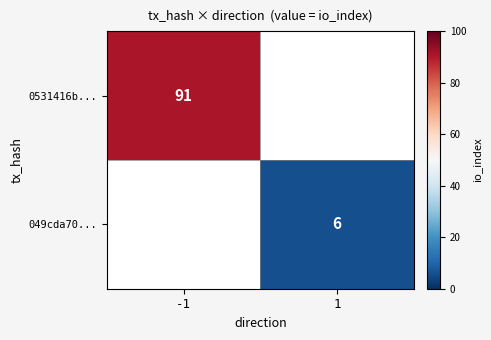

The 049cda70... series shows 6 at 1. True or false?

True